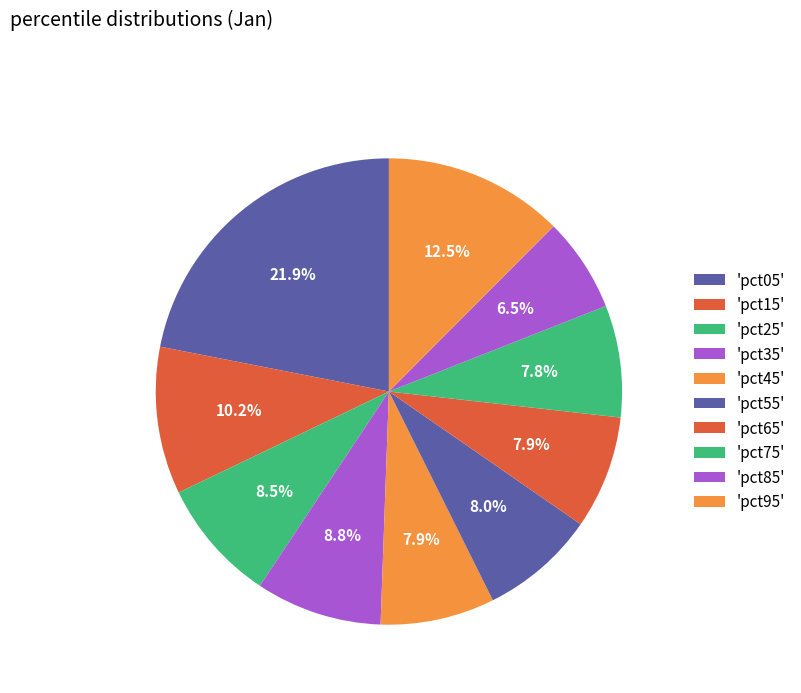

How many segments does this pie chart have?

10